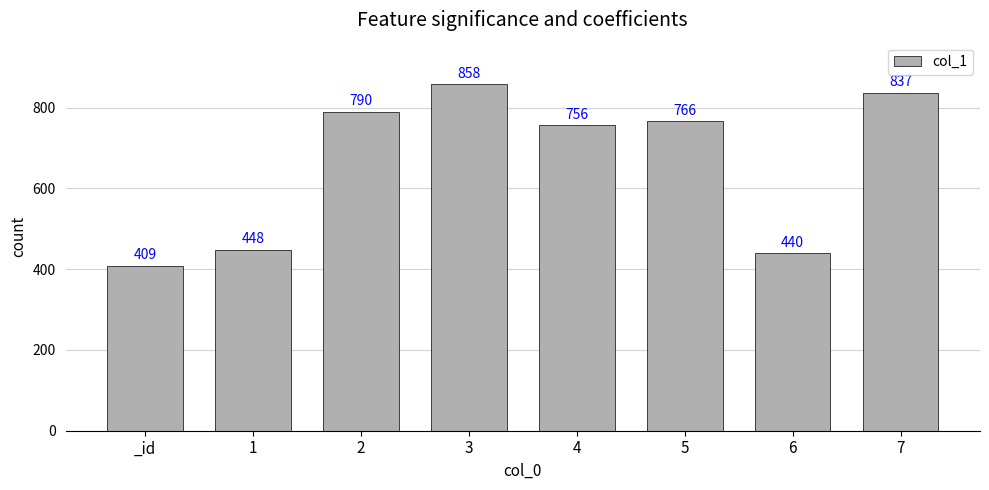

How many bars are there in total?

8